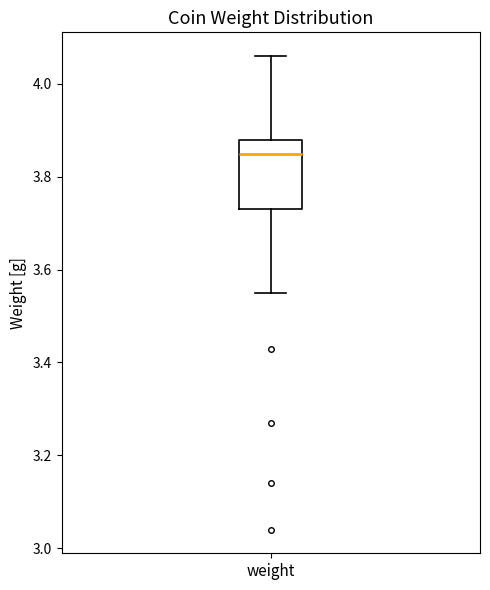

Read this box plot against the y-axis: the position of the median line, the range covered by the box, and the ends of both whiskers. The values are not printed on the chart, so give them approximately, as read against the axis.

median 3.86, box 3.74 to 3.88, whiskers 3.56 to 4.06